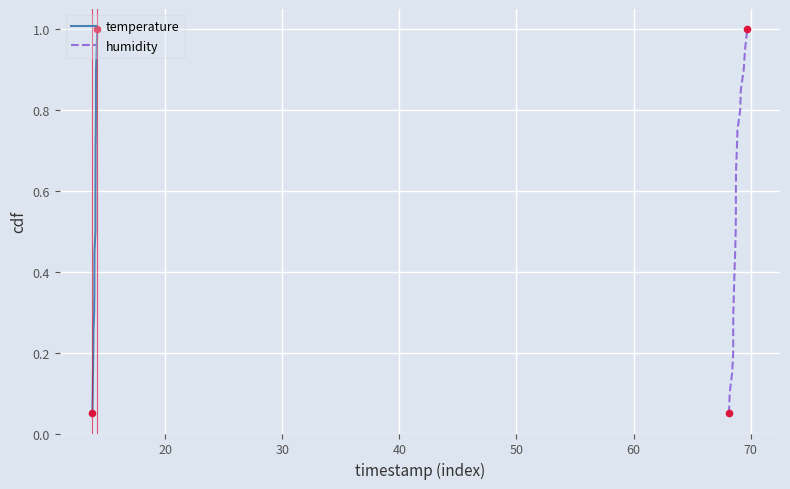

At how many categories does at least one series exceed 0?

20